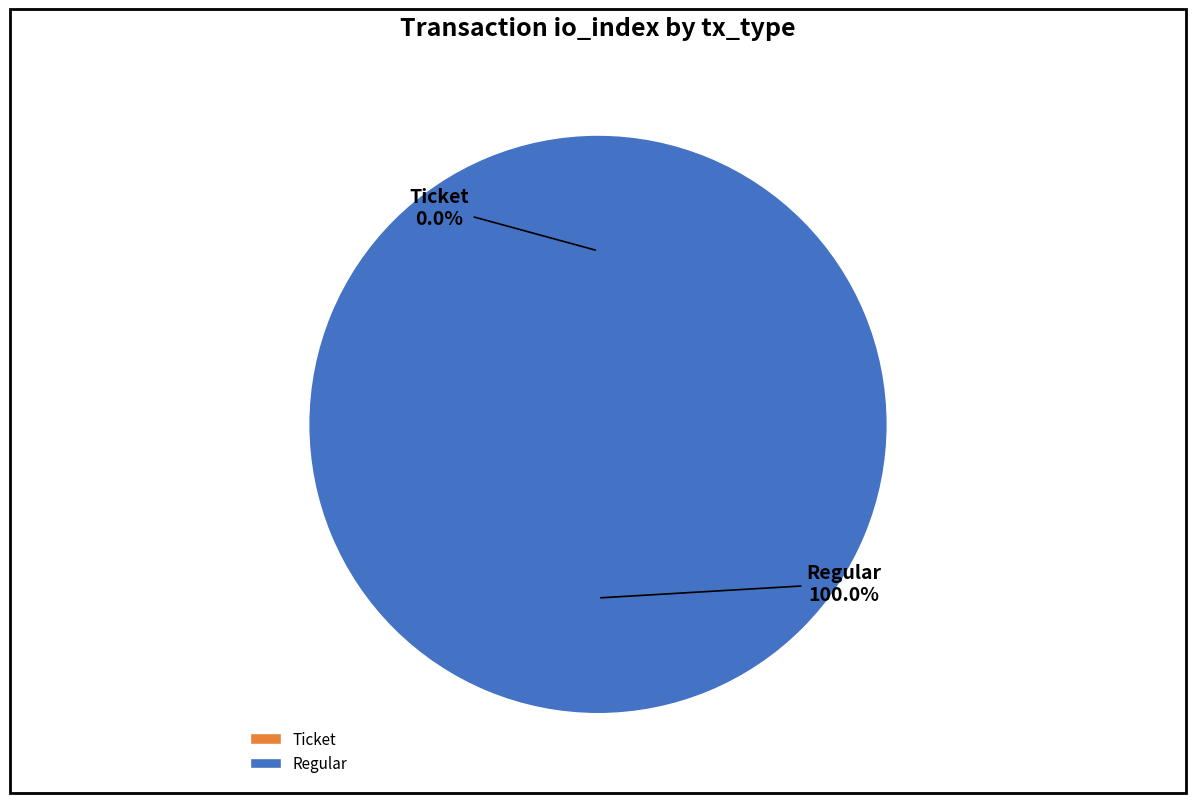

Which slice is the largest?

Regular